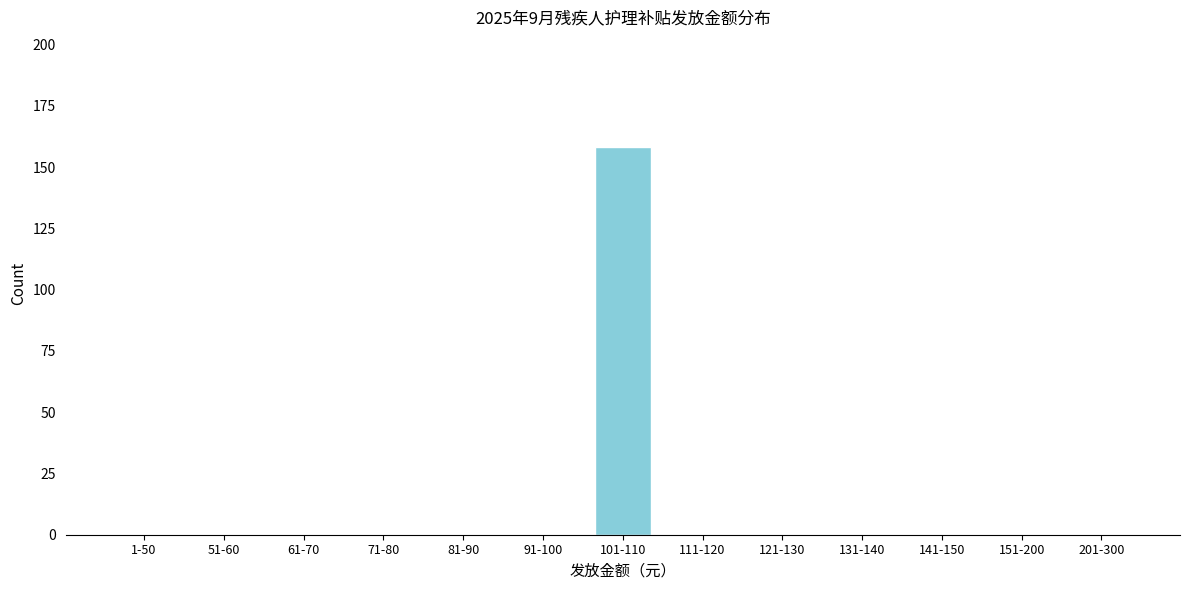

Reading right to left, list all the values displayed in this chart.

201-300=0	151-200=0	141-150=0	131-140=0	121-130=0	111-120=0	101-110=158	91-100=0	81-90=0	71-80=0	61-70=0	51-60=0	1-50=0